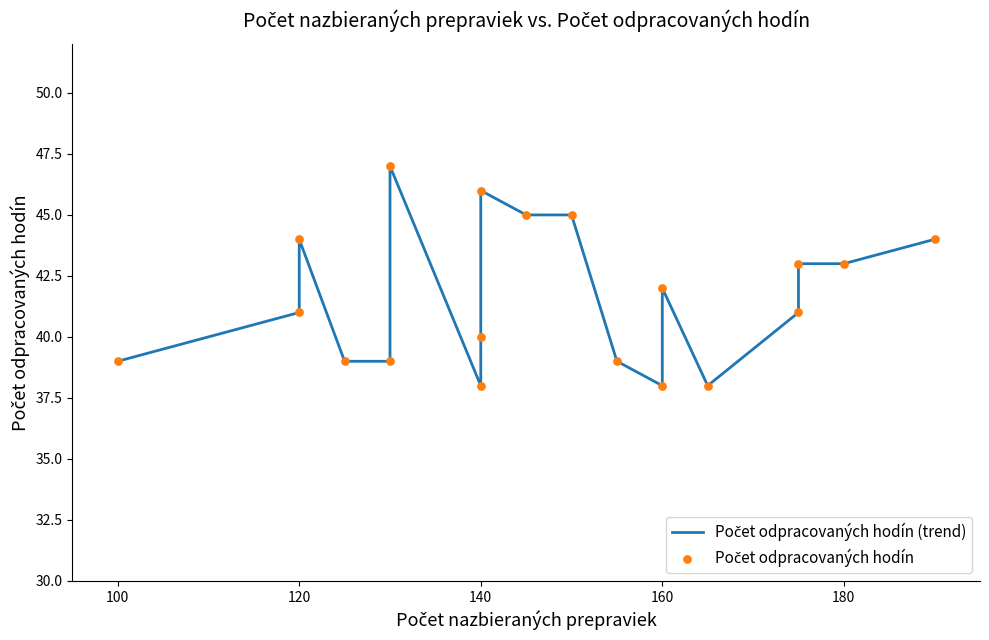

Which series contains the lowest Y value?

Počet odpracovaných hodín (trend)